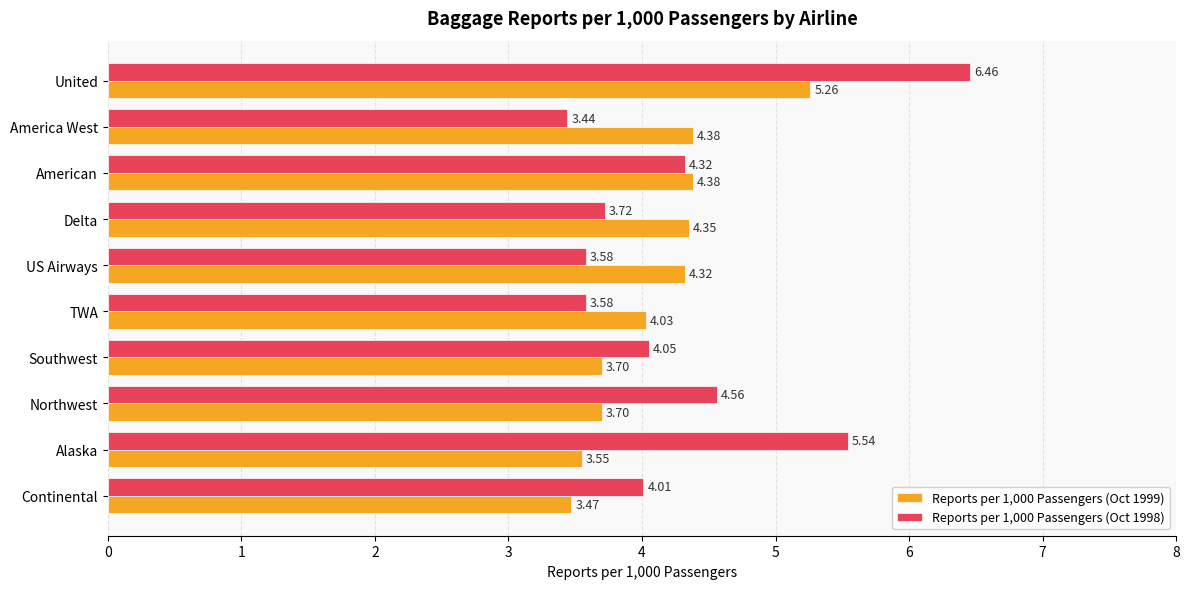

At which category does the chart reach its minimum across all series?

America West